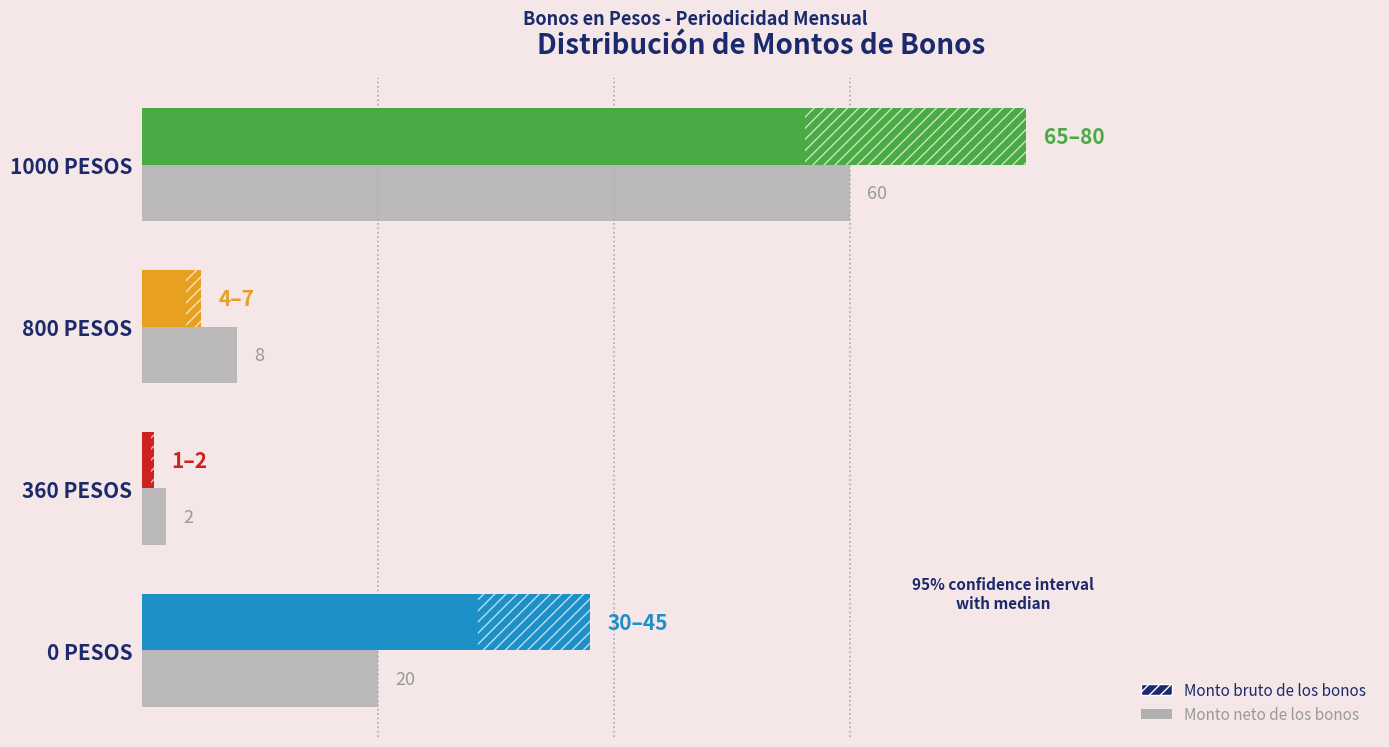

Which series has the widest spread of values?

Monto bruto de los bonos